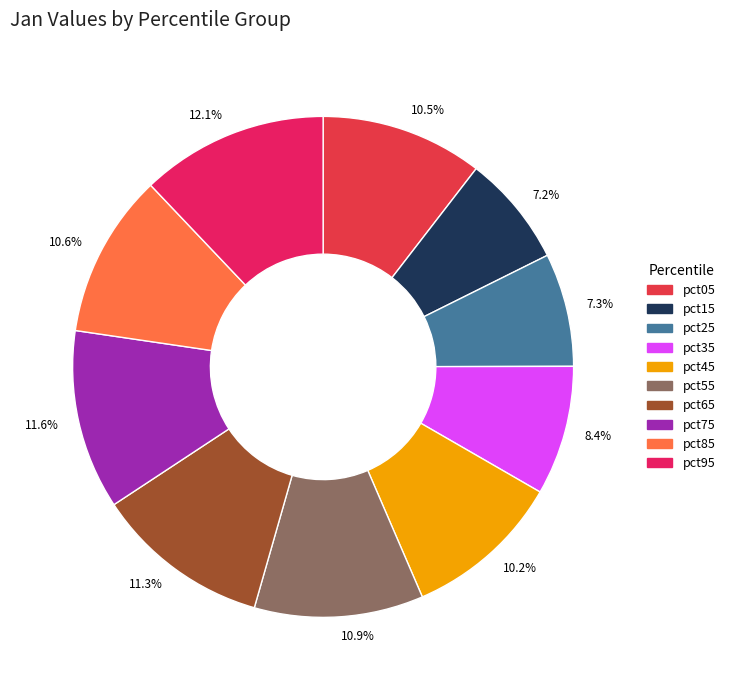

Is the sum of 10.6% and 10.2% greater than half?

No